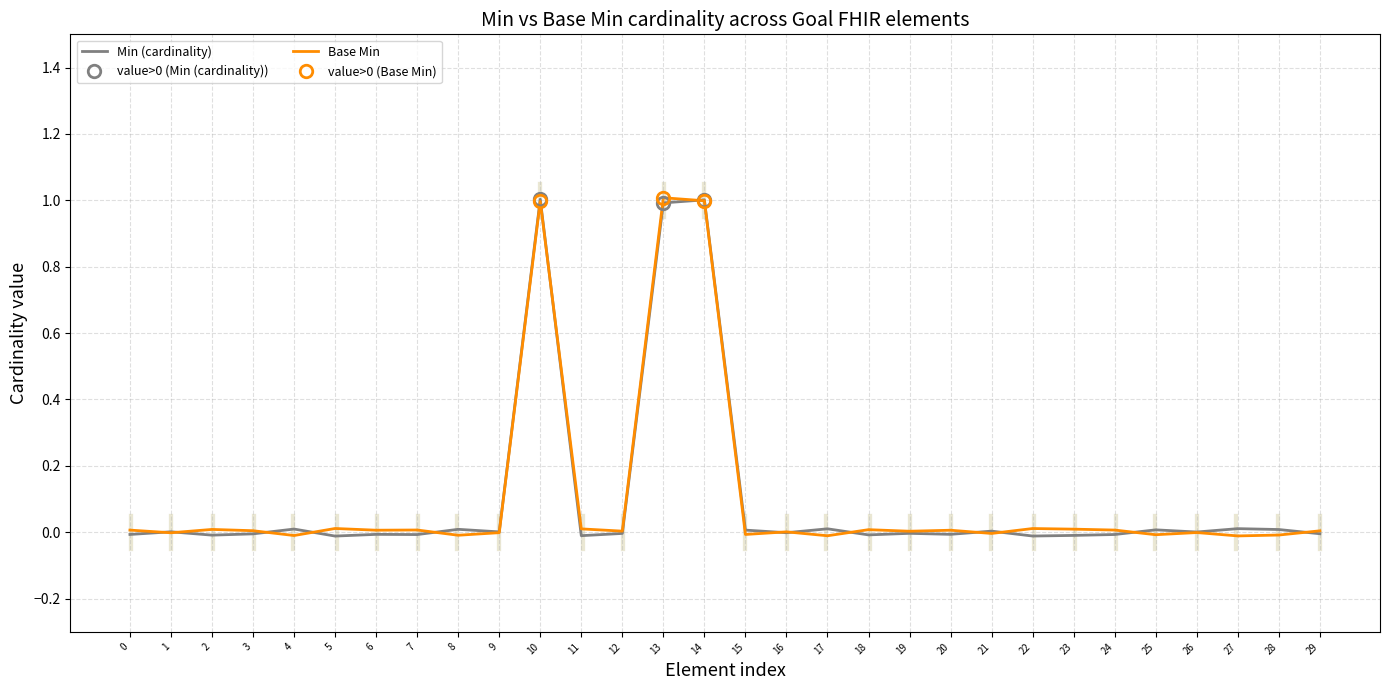

The Min (cardinality) series shows 1.0 at 14. True or false?

True